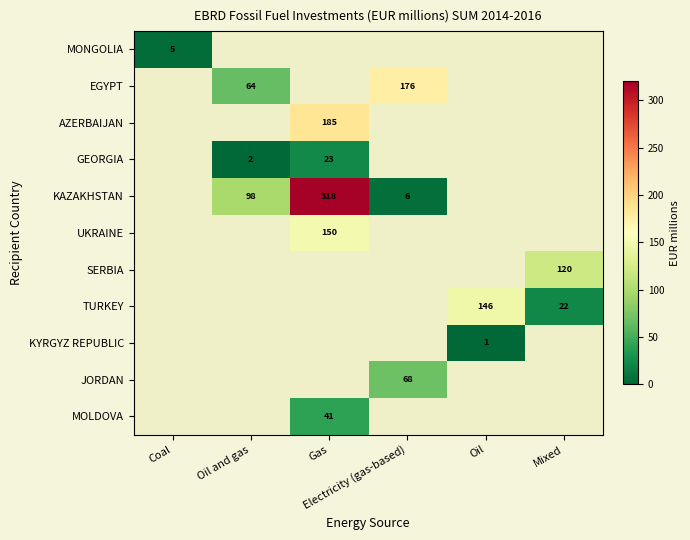

At which label does MONGOLIA reach its minimum?

Coal